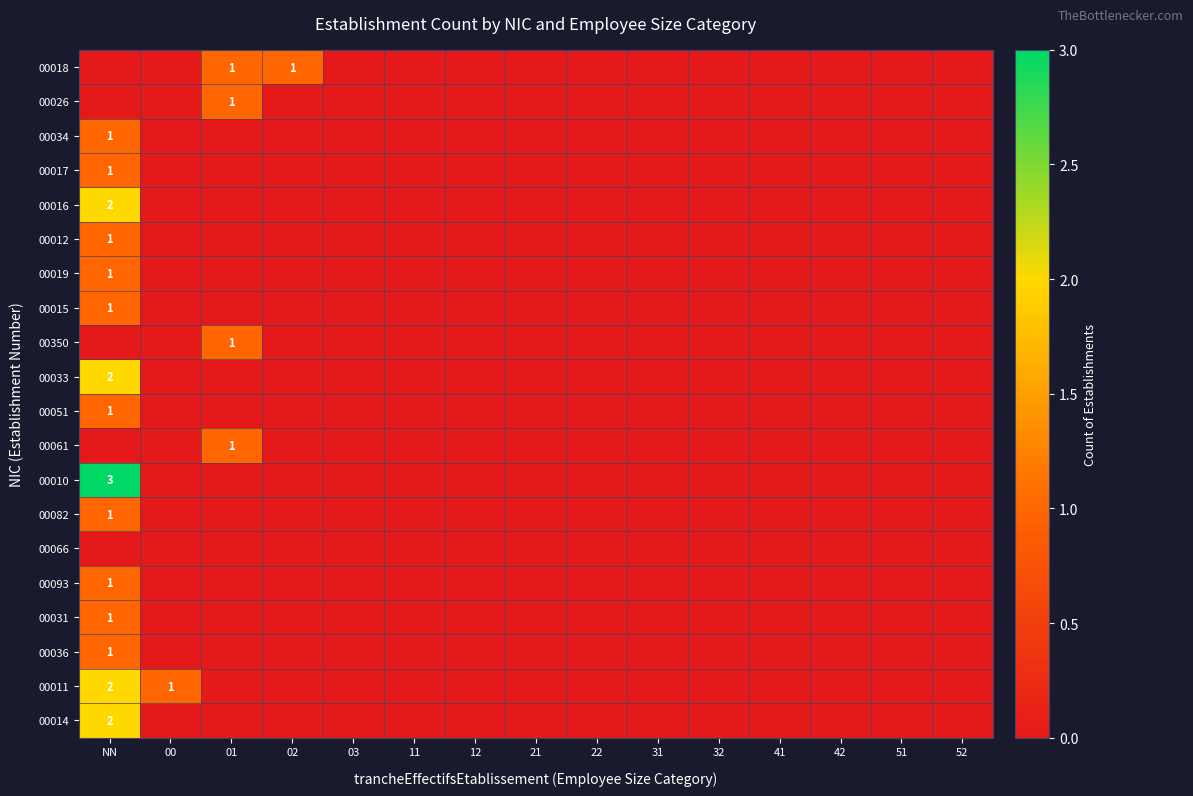

The value of 00012 at 02 is 0. True or false?

True